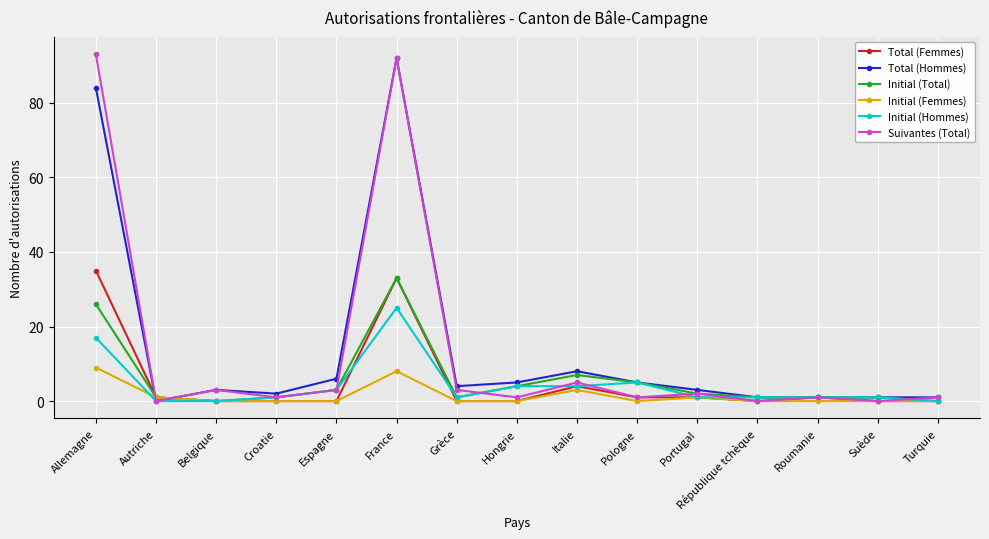

Is the value of Initial (Hommes) at Belgique greater than the value of Initial (Femmes) at Italie?

No